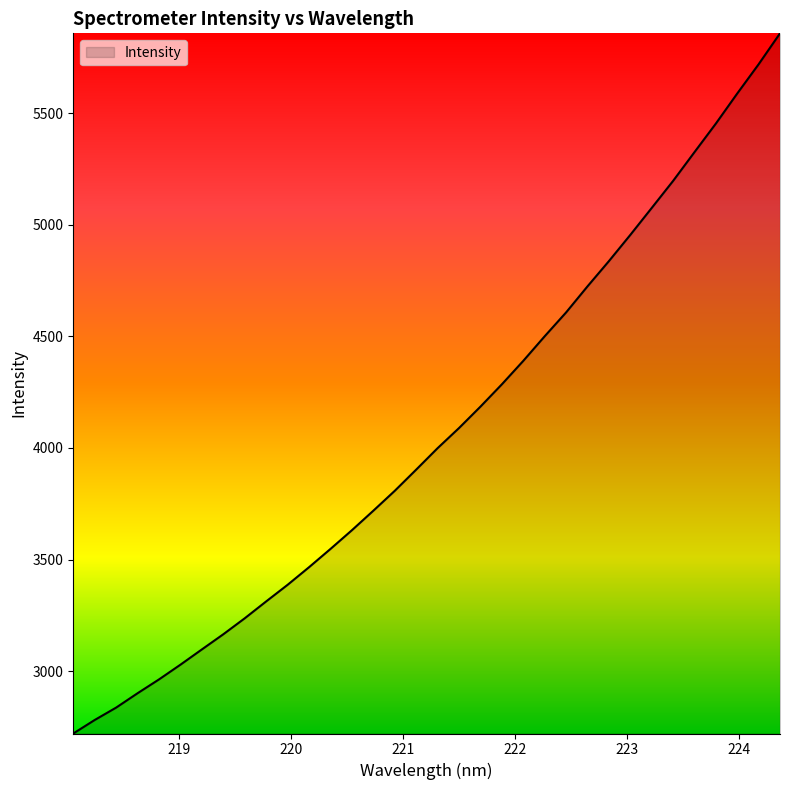

What is the minimum value shown in the chart?

2720.3